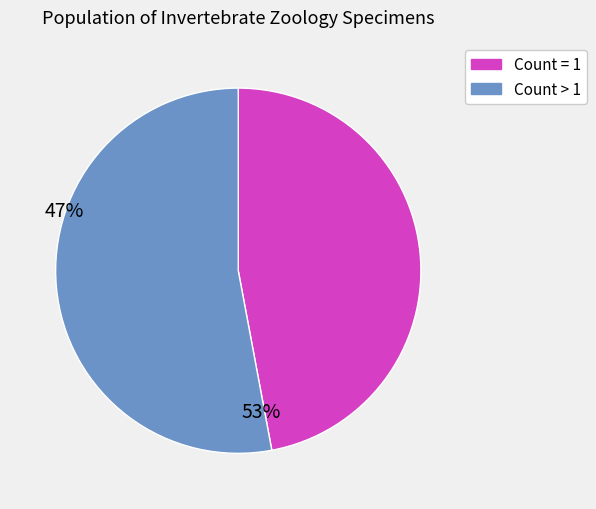

How many segments does this pie chart have?

2